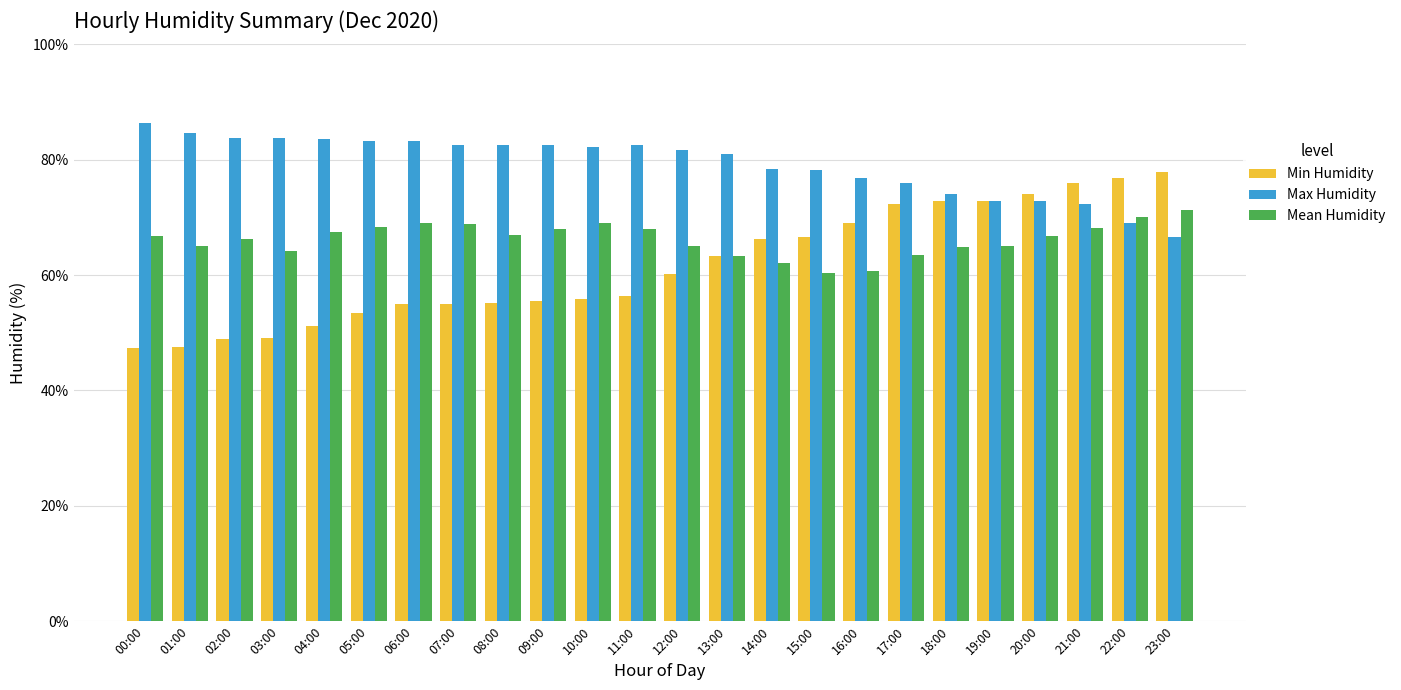

Which series has the largest range (max minus min)?

Min Humidity